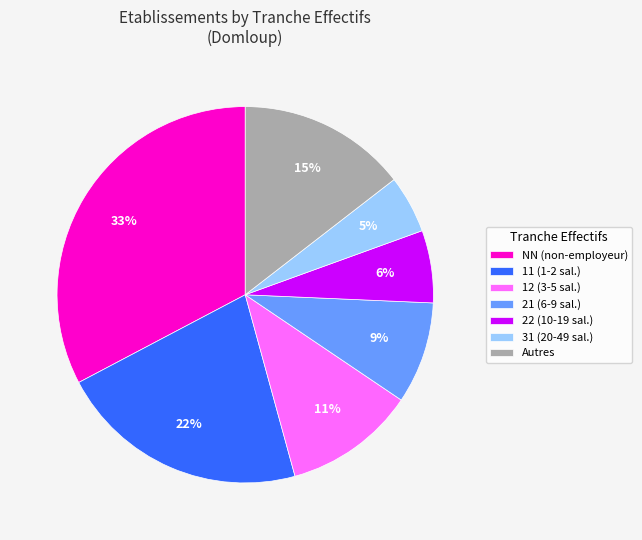

Is there a majority slice in this chart?

No